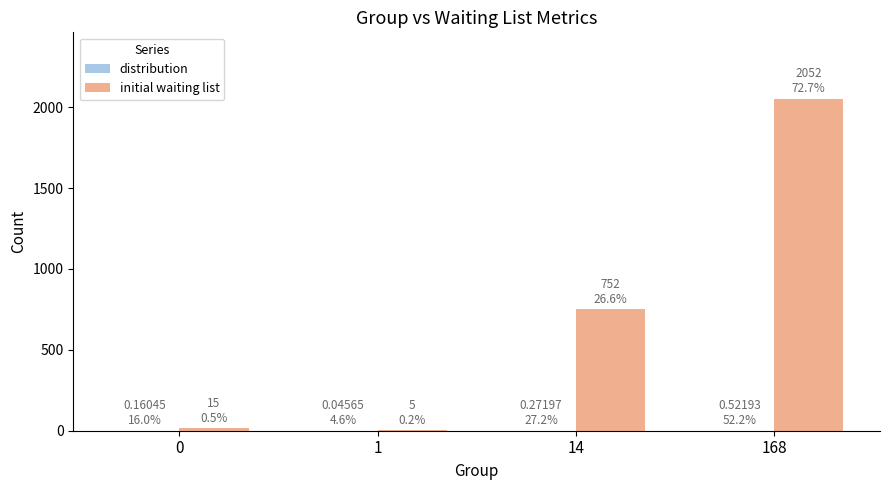

Which series has the largest total across all categories?

initial waiting list